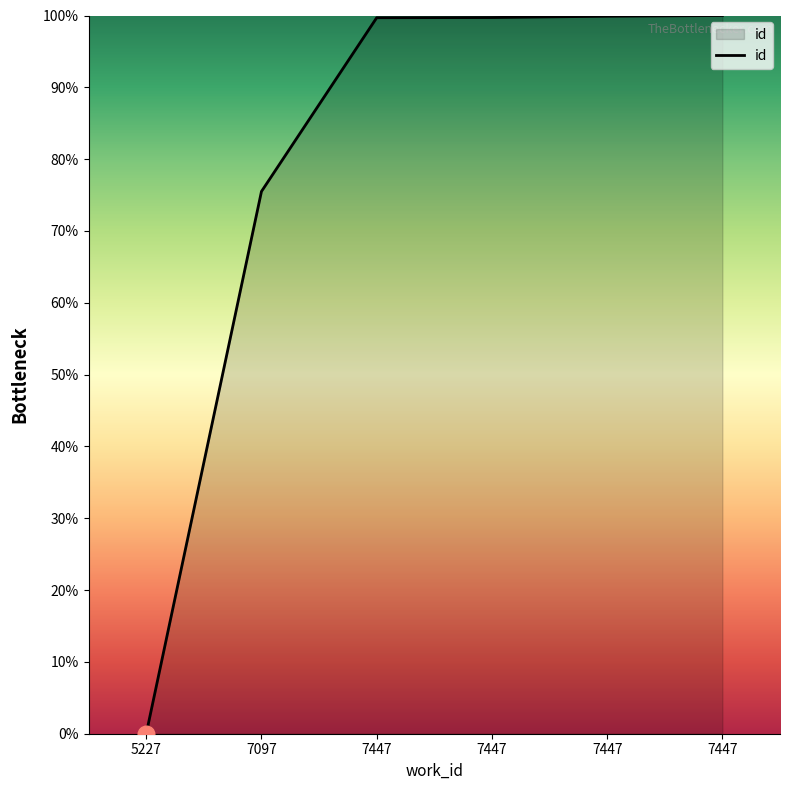

Where is the data nearest to the value 50?

7097